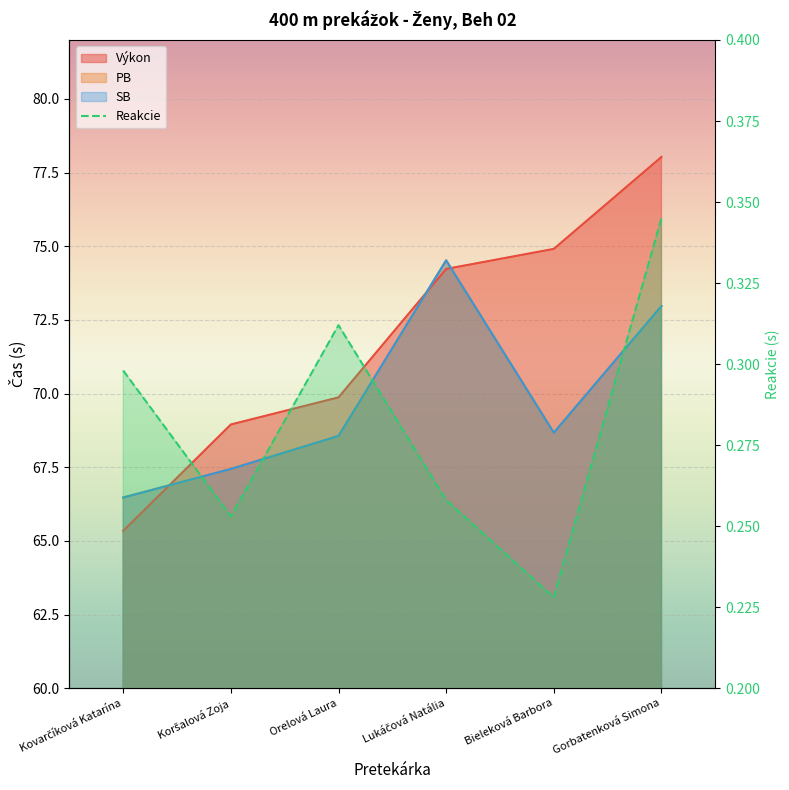

How many lines are shown in the chart?

1